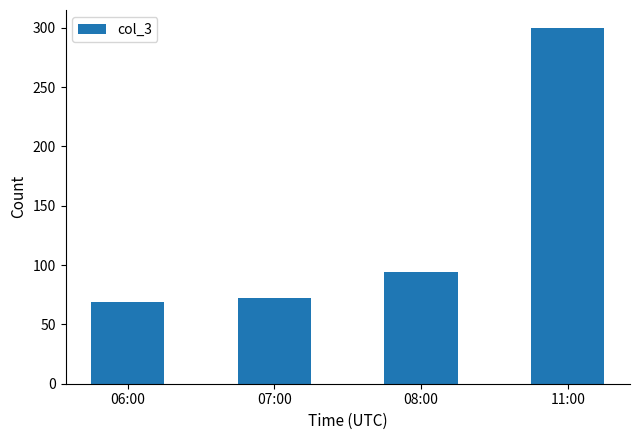

What is the maximum value shown in the chart?

300